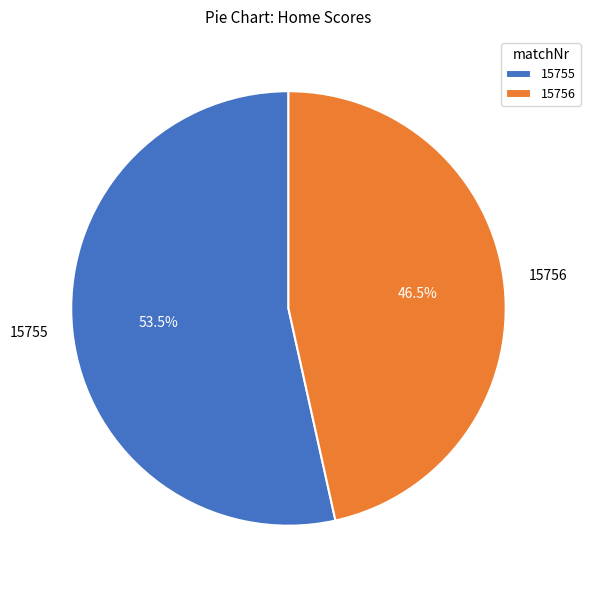

What is the ratio of the value at 15756 to the value at 15755?

0.9